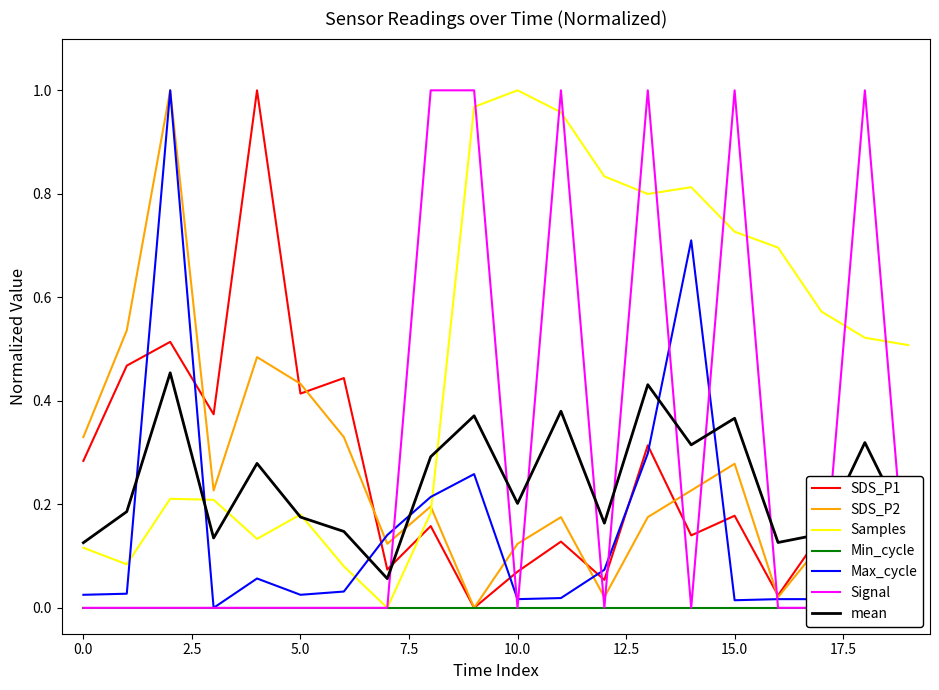

What is the sum of all SDS_P1 values?

5.1